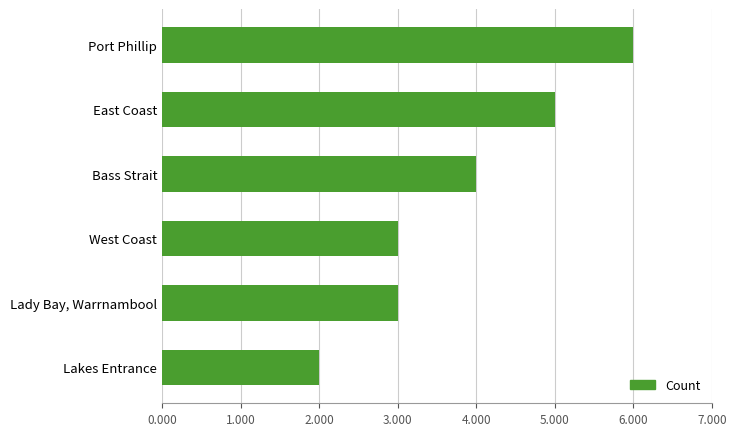

What is the label of the 6th bar from the top?

Lakes Entrance